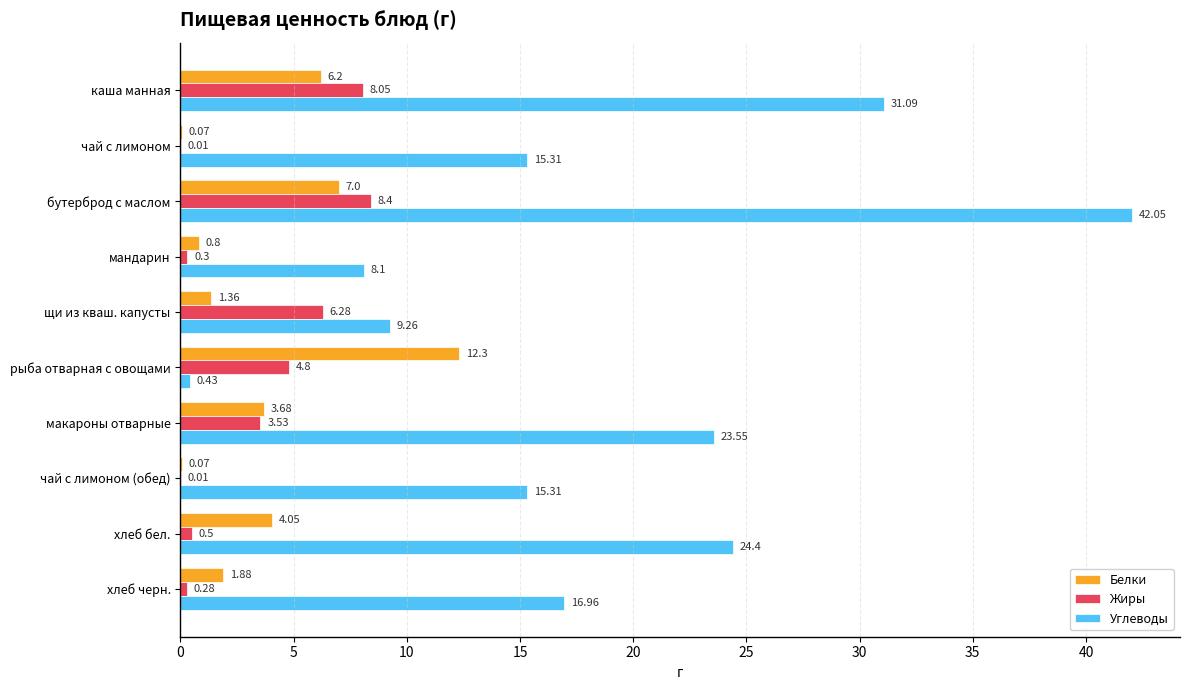

Which series changed the most between каша манная and чай с лимоном (обед)?

Углеводы